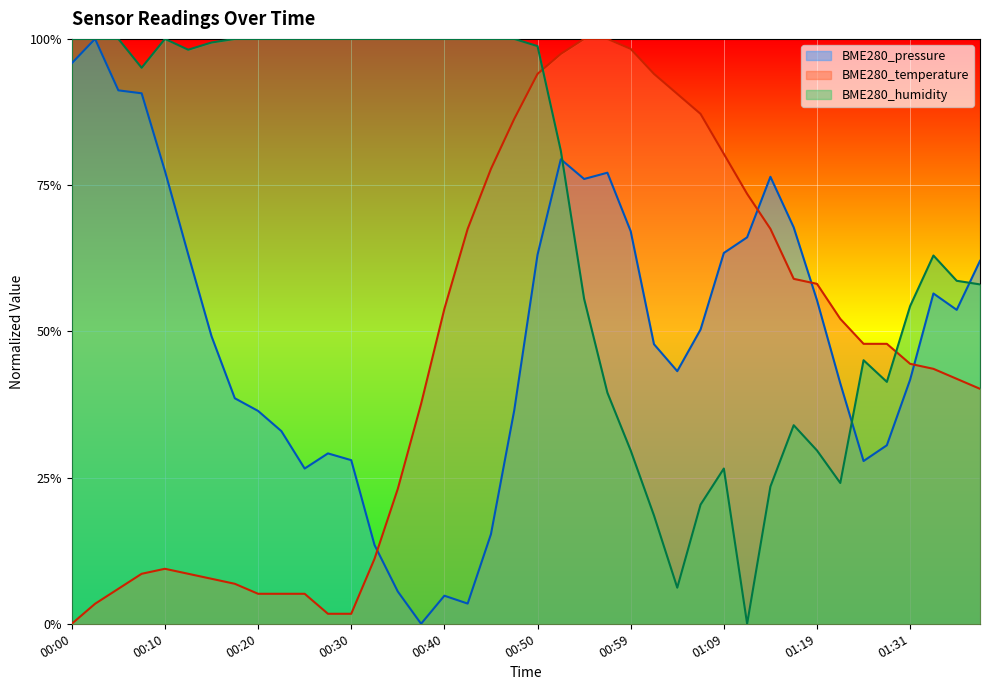

Which series has the widest spread of values?

BME280_pressure